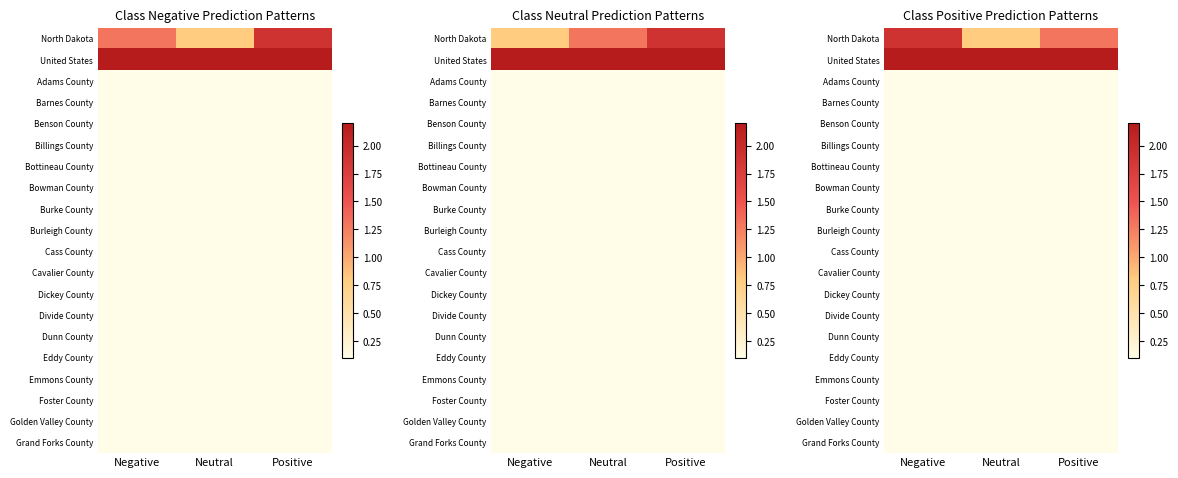

How many North Dakota values are between 0 and 1?

1